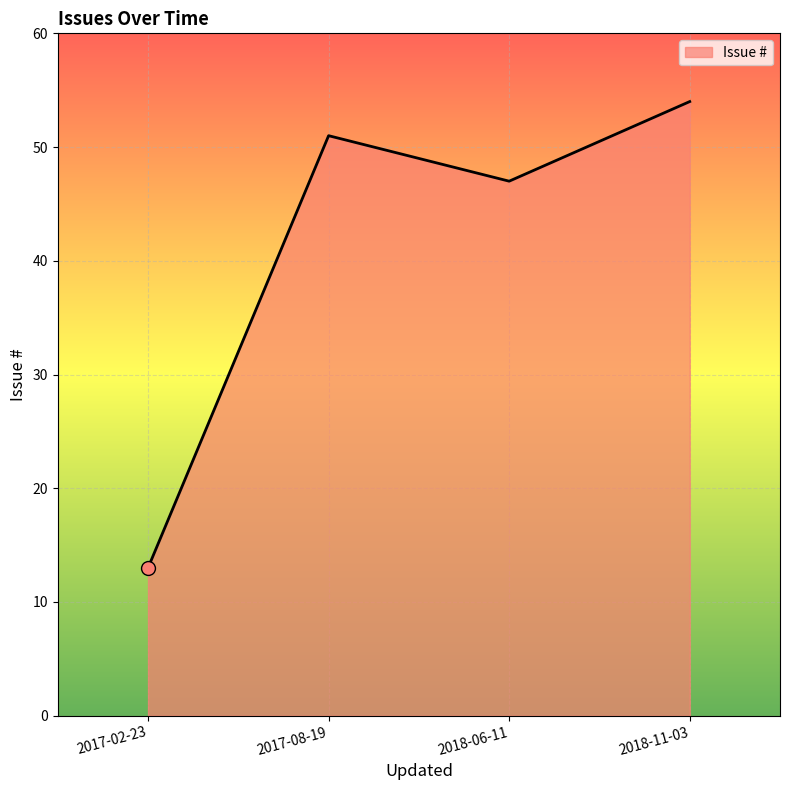

Which has a higher value, 2017-02-23 or 2017-08-19?

2017-08-19